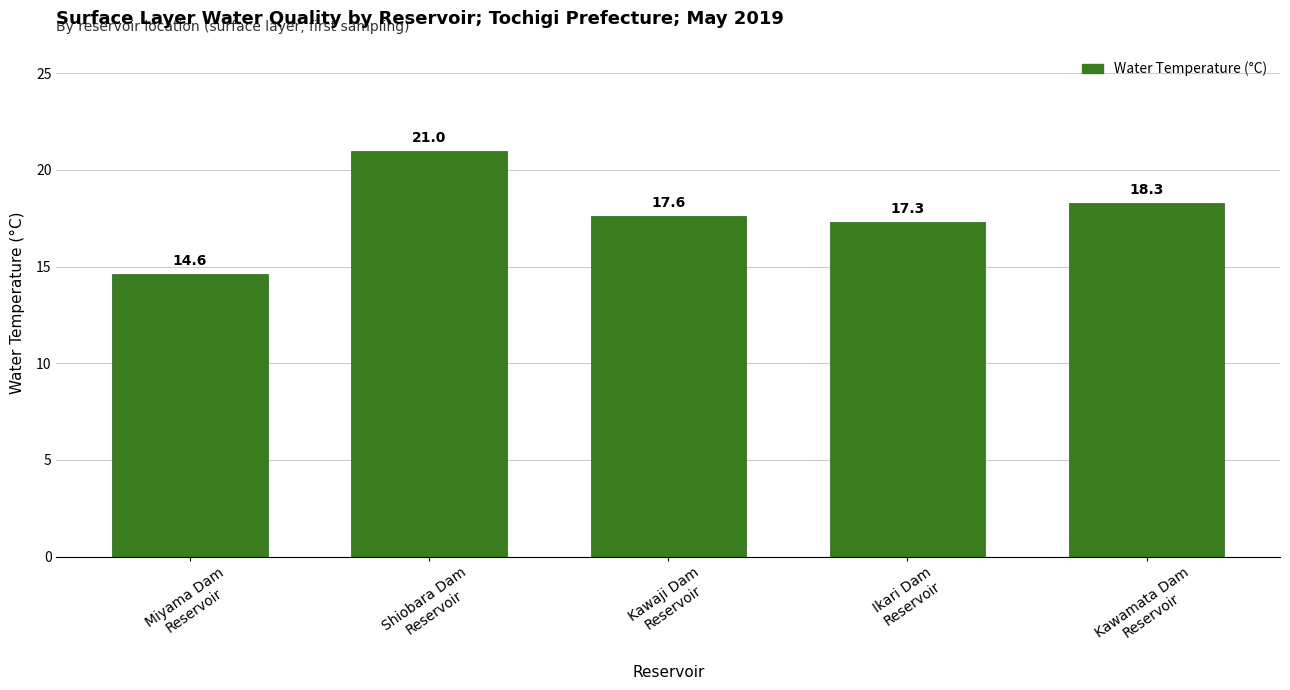

The chart shows a value of 17.6 at Kawaji Dam
Reservoir. True or false?

True